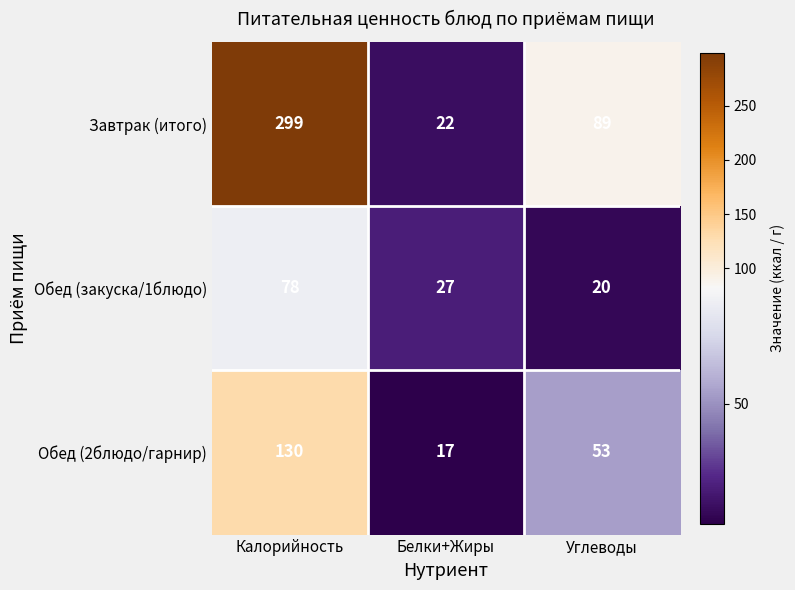

At how many categories does at least one series exceed 164?

1